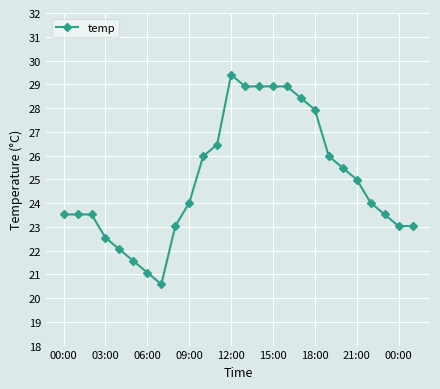

What is the value of the 11th point from the left?

26.0